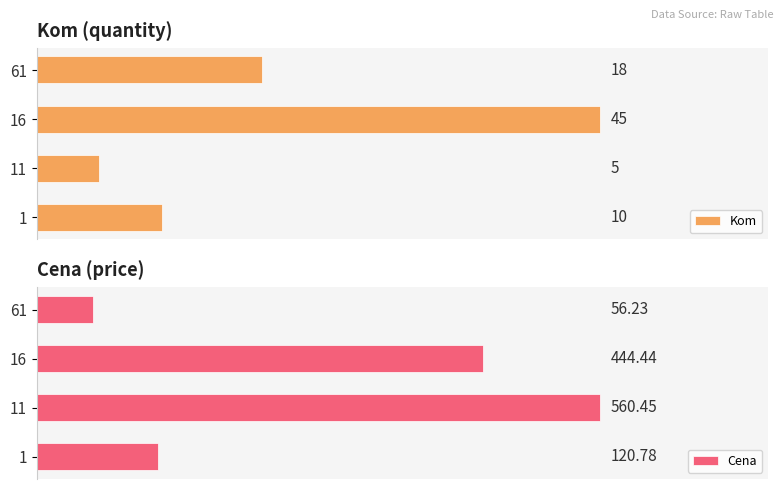

List the labels in order of Kom value, smallest first.

11, 1, 61, 16